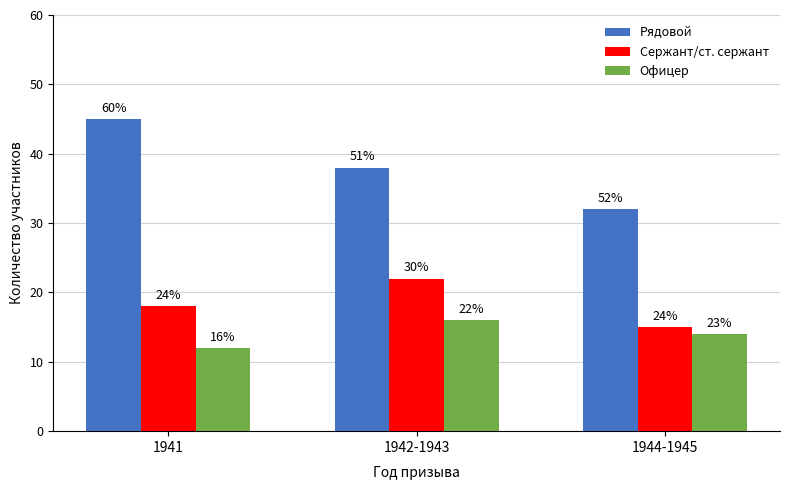

What is the highest value of the Офицер series?

16